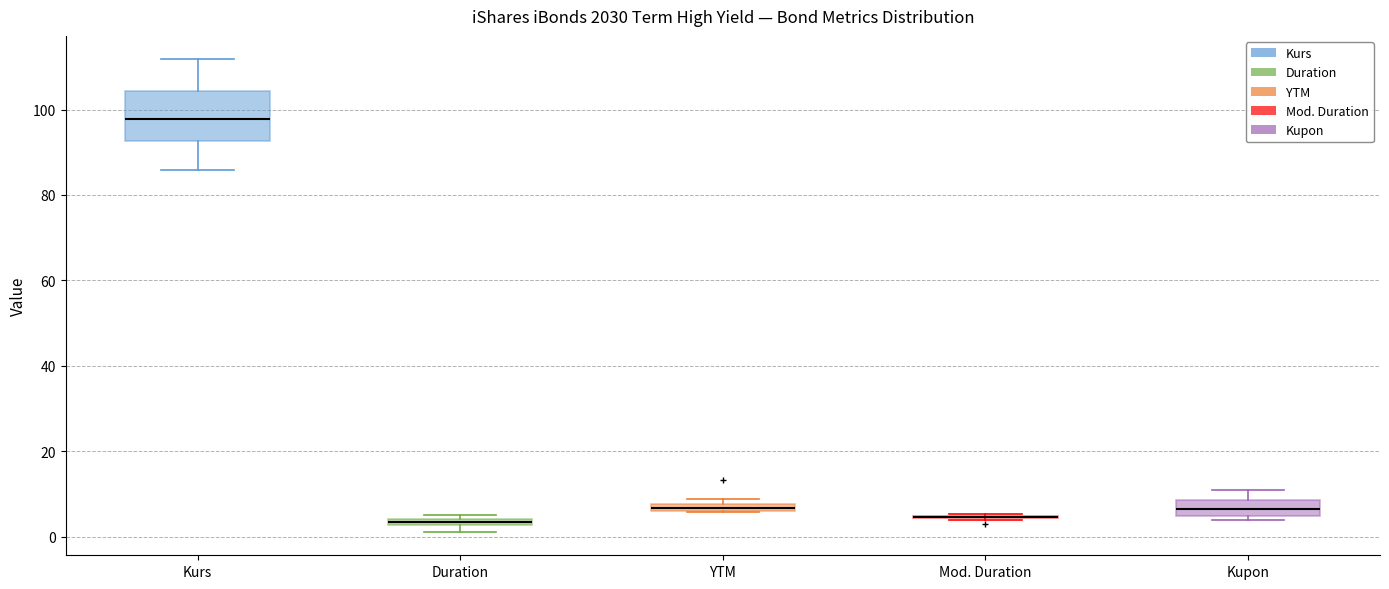

Where does the upper whisker of the box for Kupon end on the y-axis? The values are not printed on the chart, so give them approximately, as read against the axis.

12